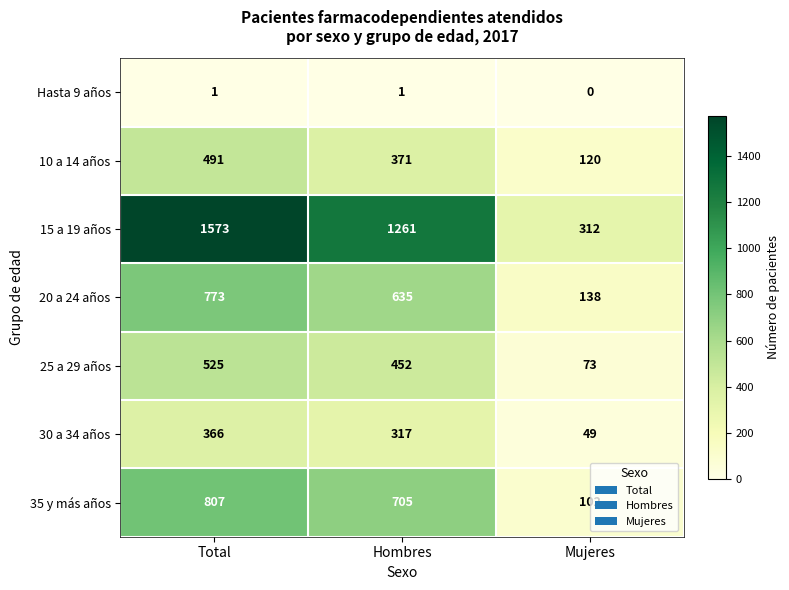

Which series has the largest range (max minus min)?

15 a 19 años